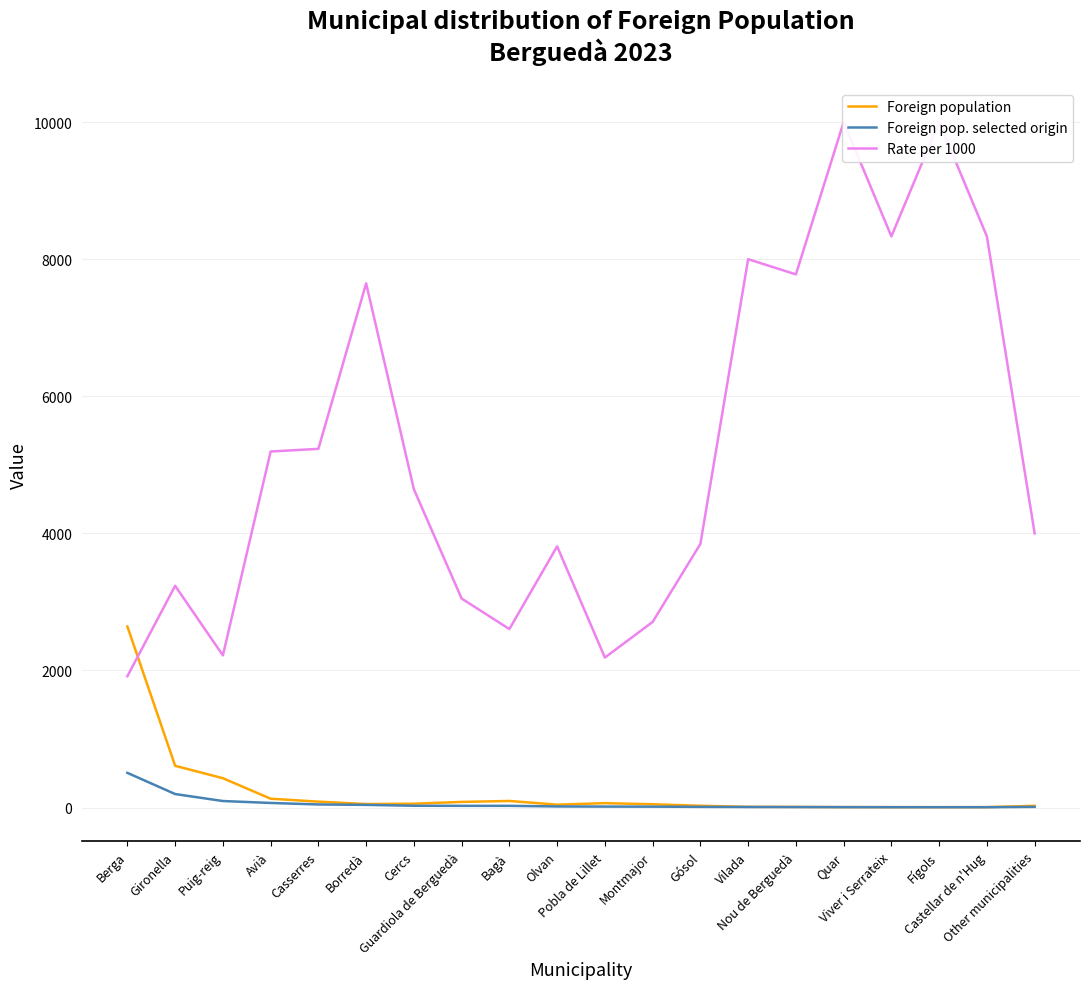

Is this an area chart (filled region under the line)?

No